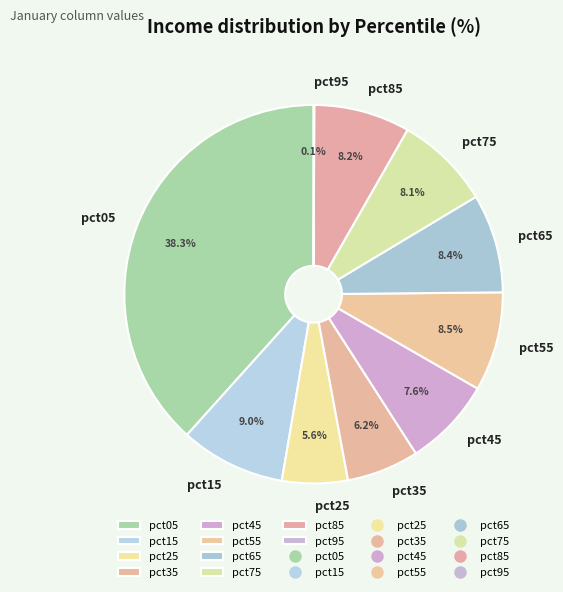

Does pct15 represent more than half of the total?

No